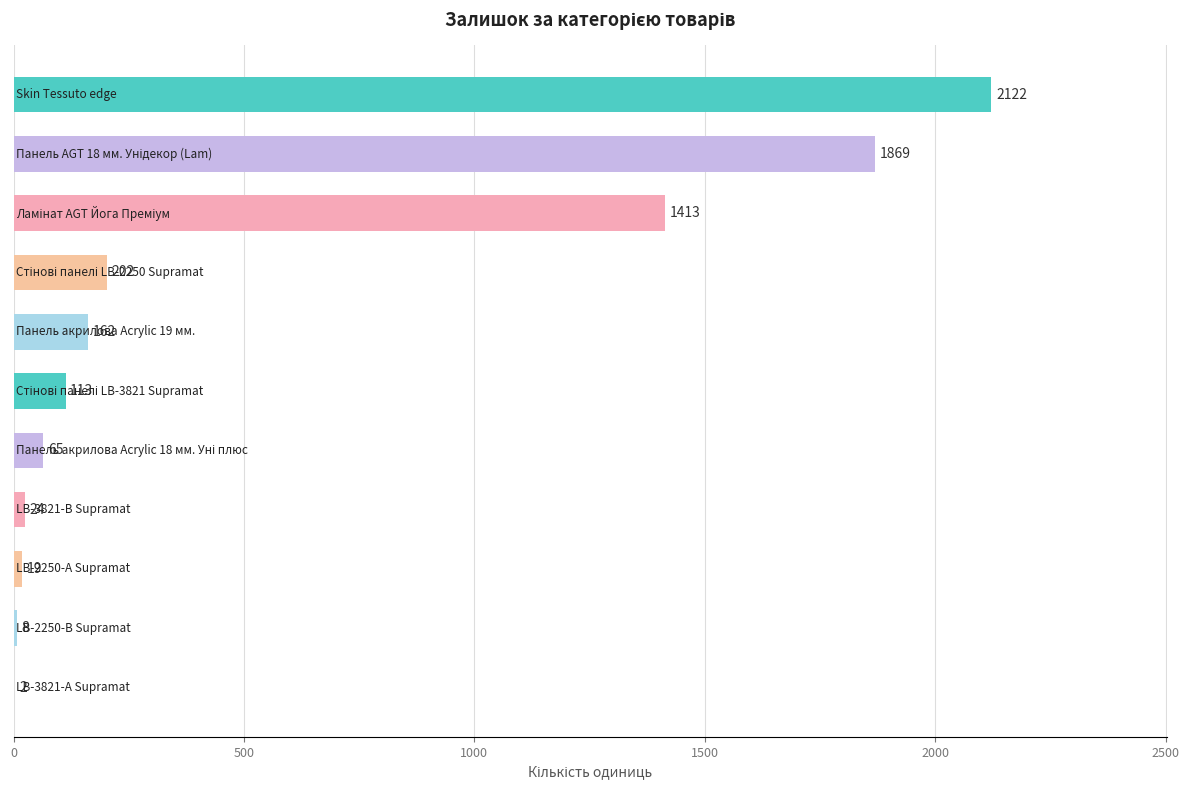

What is the greatest value displayed?

2122